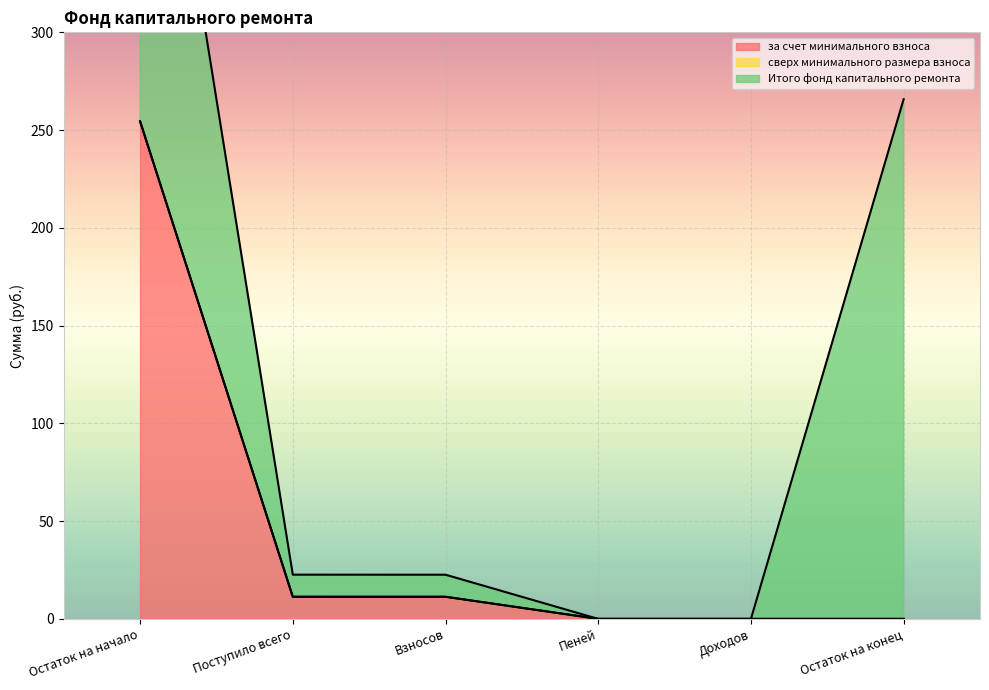

The за счет минимального взноса series shows 0.0 at Пеней. True or false?

True